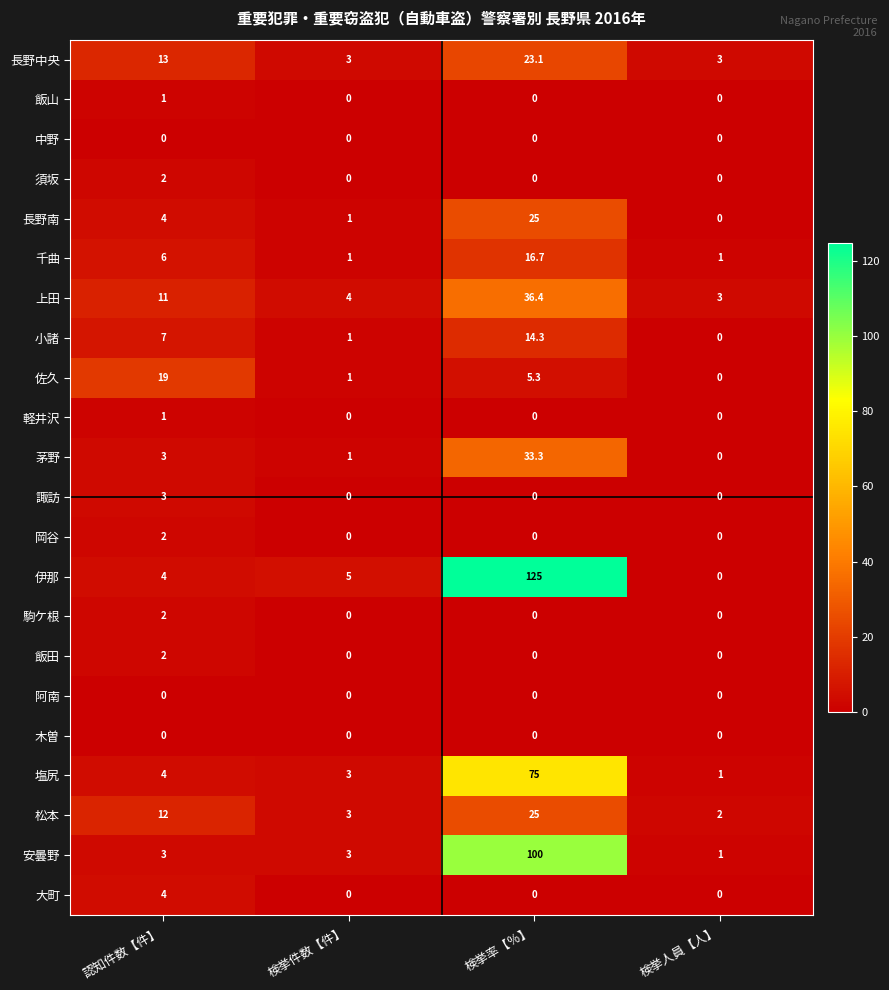

Between 認知件数【件】 and 検挙件数【件】, which series saw the biggest shift?

佐久